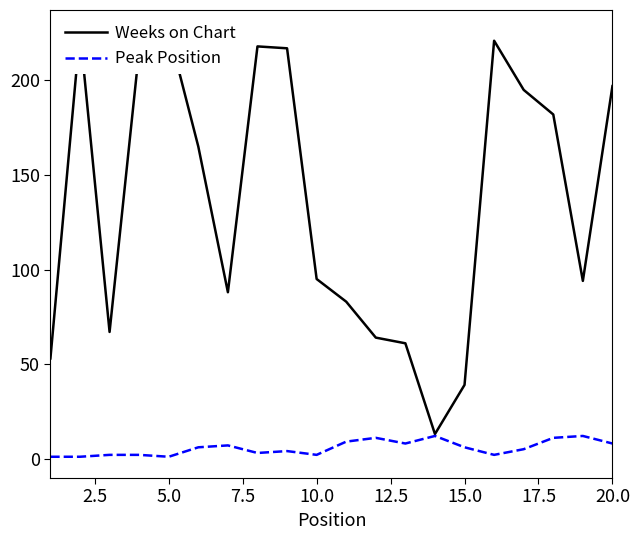

What is the maximum value for Peak Position?

12